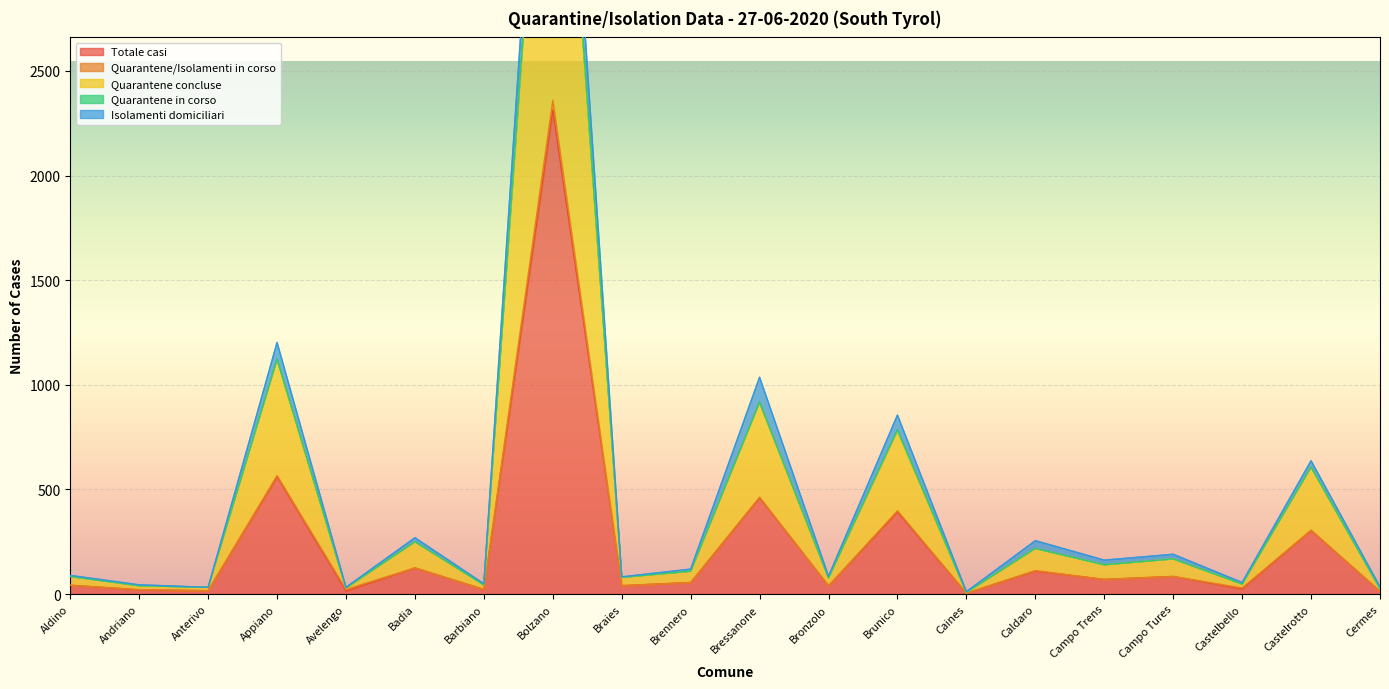

The Totale casi series shows 561 at Brunico. True or false?

False